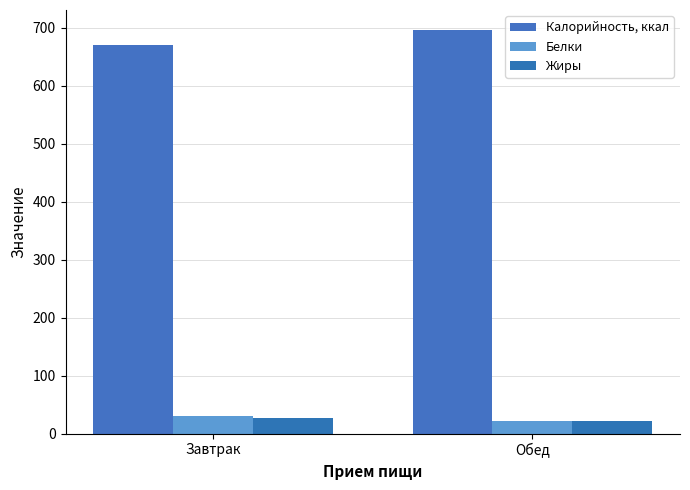

What is the value of the Жиры bar at the 1st from the left?

27.3